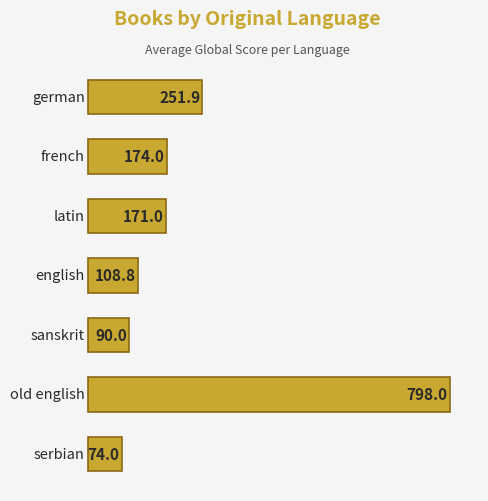

What is the average value?

238.2